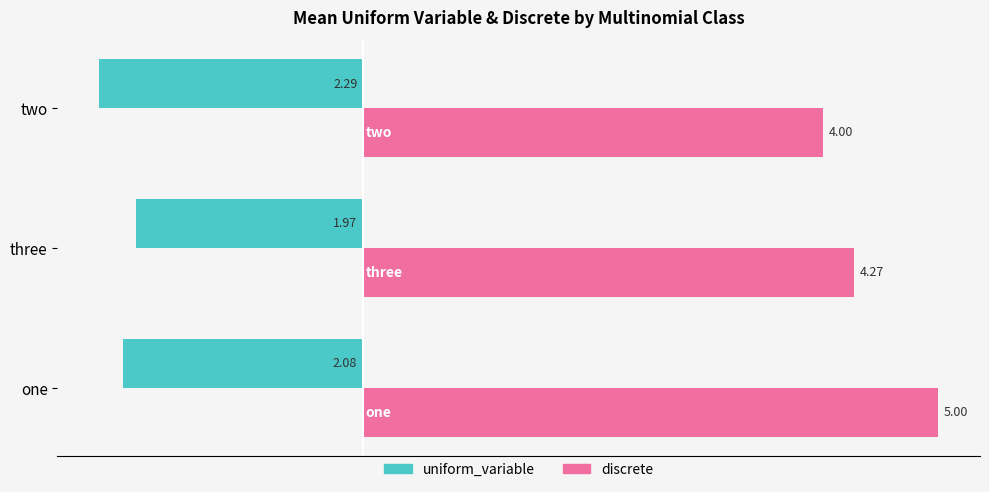

What is the sum of all discrete values?

13.3